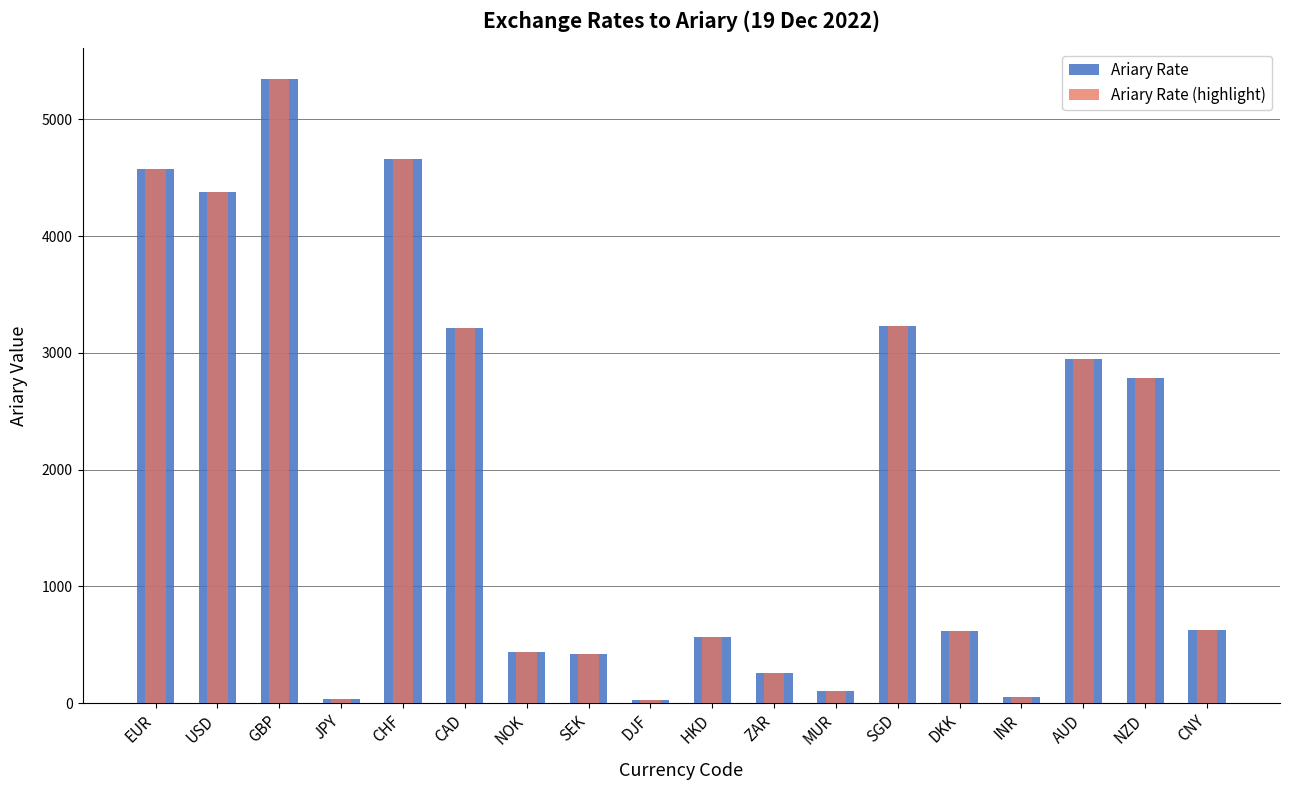

At which label does Ariary Rate first exceed 627?

EUR